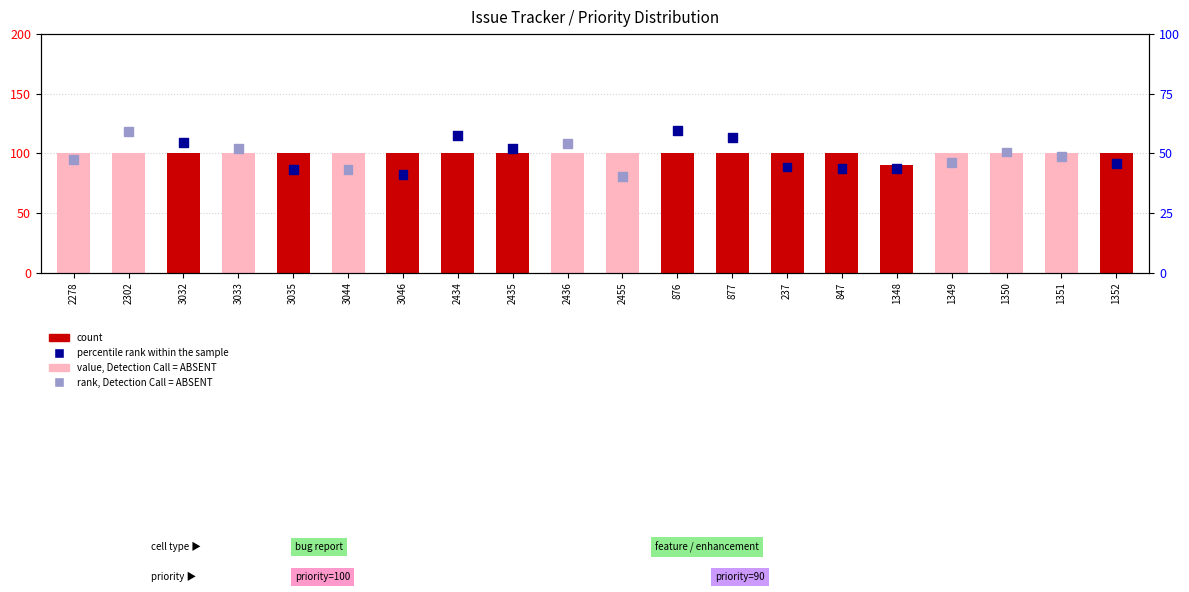

What is the total value across all series at 2436?

208.3